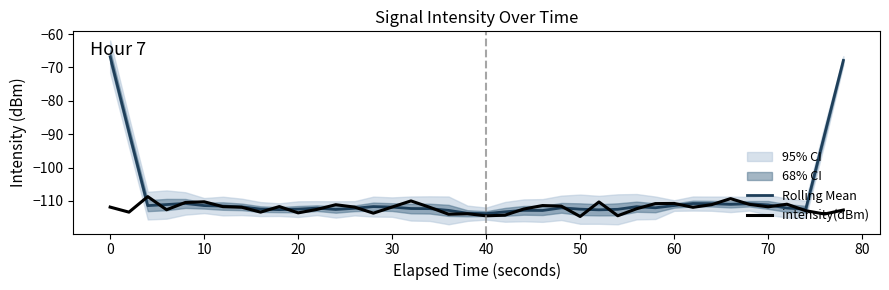

The value of Rolling Mean at 20 is -112.5. True or false?

True